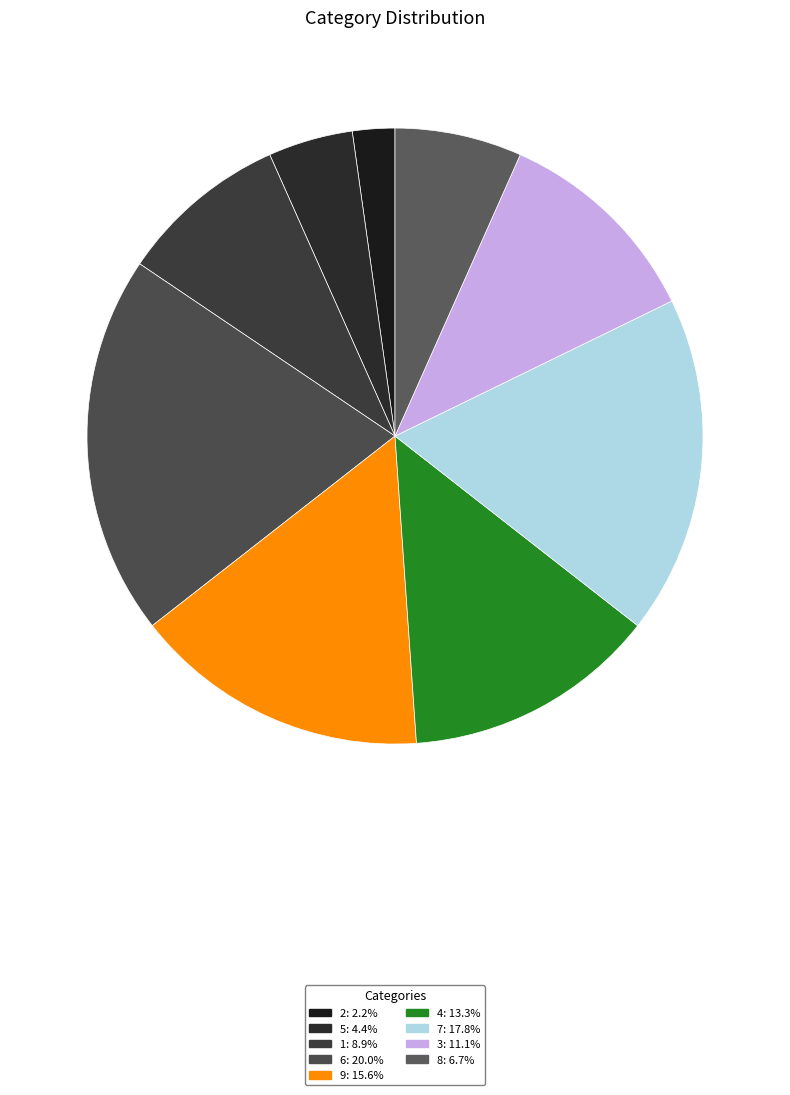

To the nearest percent, what is the combined percentage of 5 and 2?

7%